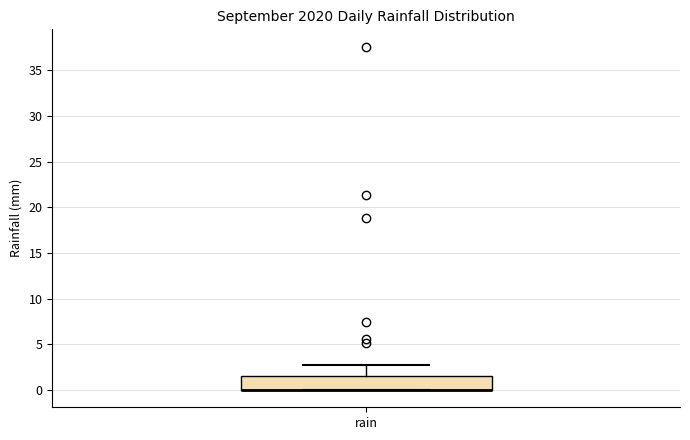

Where does the upper whisker of the box for rain end on the y-axis? The values are not printed on the chart, so give them approximately, as read against the axis.

3.0